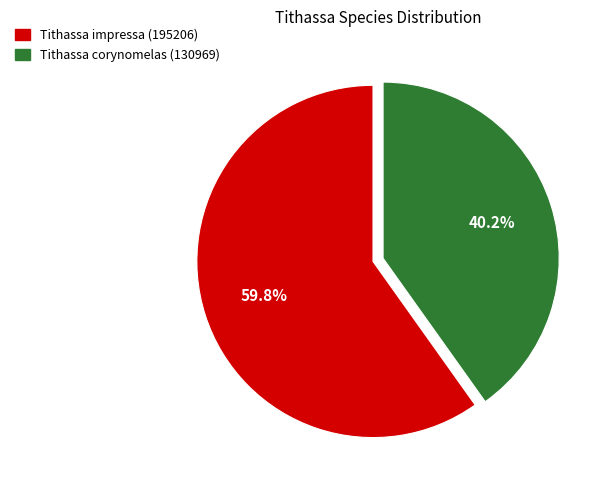

Between Tithassa corynomelas (130969) and Tithassa impressa (195206), which is larger?

Tithassa impressa (195206)